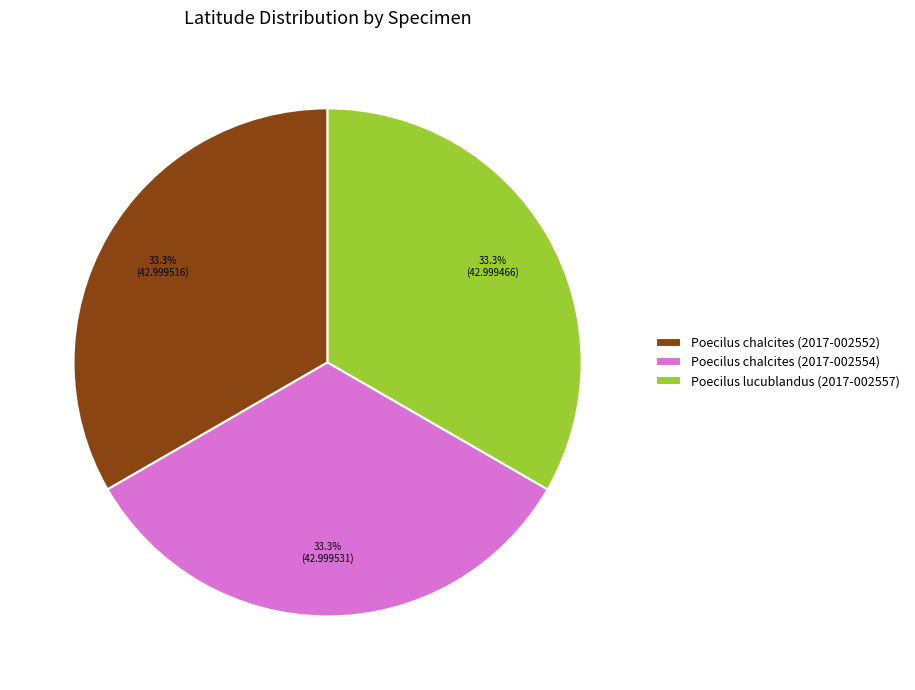

What percentage is the Poecilus chalcites (2017-002554) slice, to the nearest percent?

33%